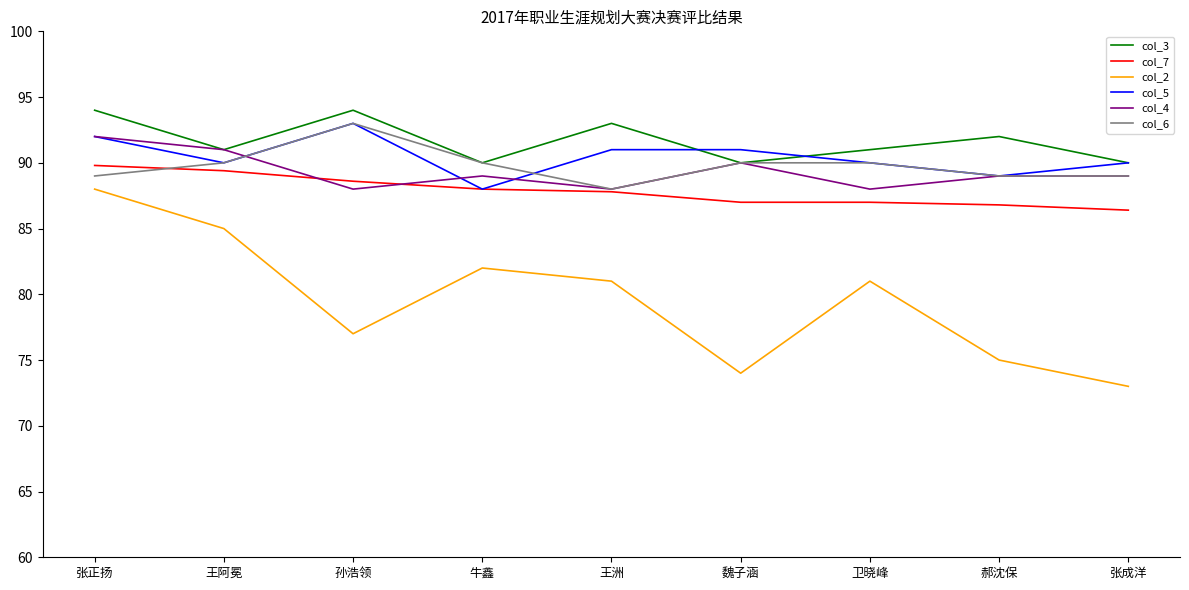

What is the sum of all col_3 values?

825.0